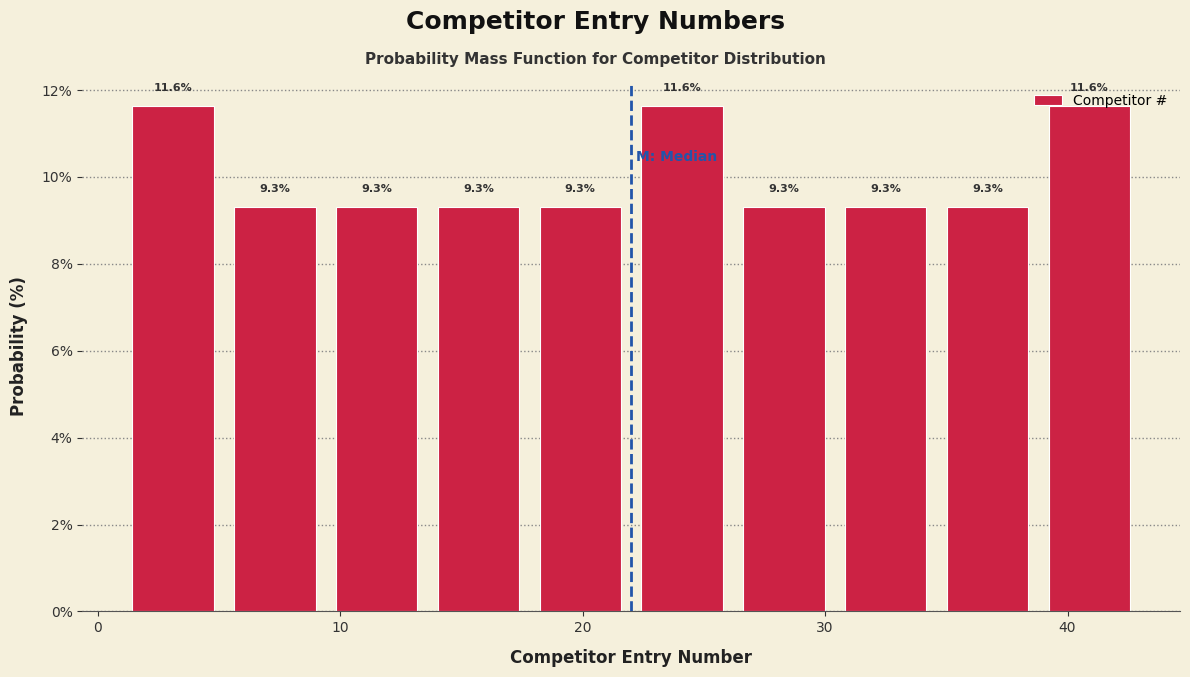

Reading left to right, list every bar in this chart as the range it spans on the x-axis followed by its height. The bar edges are not printed on the chart, so give them approximately, as read against the axis.

1.0 to 5.2: 11.6
5.2 to 9.4: 9.3
9.4 to 13.6: 9.3
13.6 to 17.8: 9.3
17.8 to 22.0: 9.3
22.0 to 26.2: 11.6
26.2 to 30.4: 9.3
30.4 to 34.6: 9.3
34.6 to 38.8: 9.3
38.8 to 43.0: 11.6